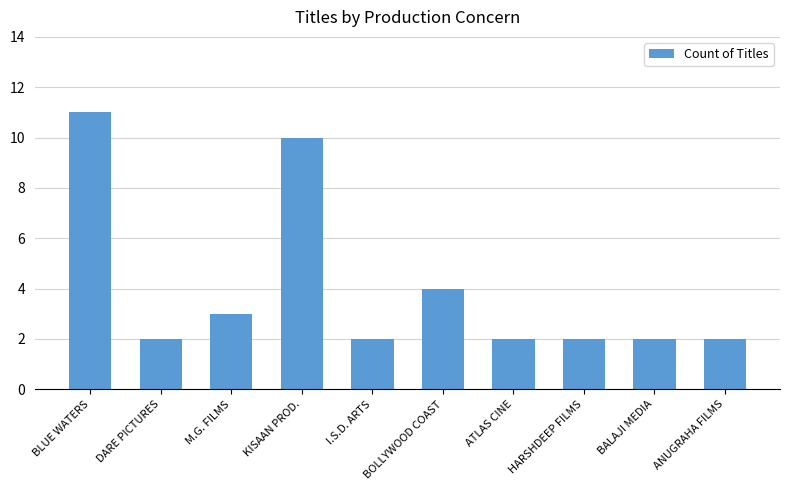

What is the sum of the values at BLUE WATERS and ANUGRAHA FILMS?

13